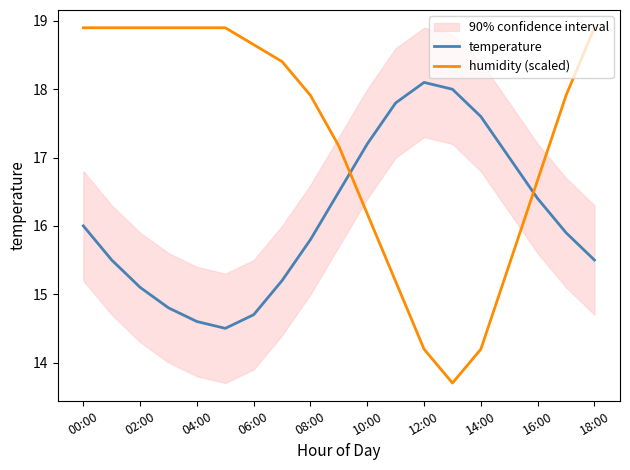

Rank the series by their average value, from lowest to highest.

temperature, humidity (scaled)